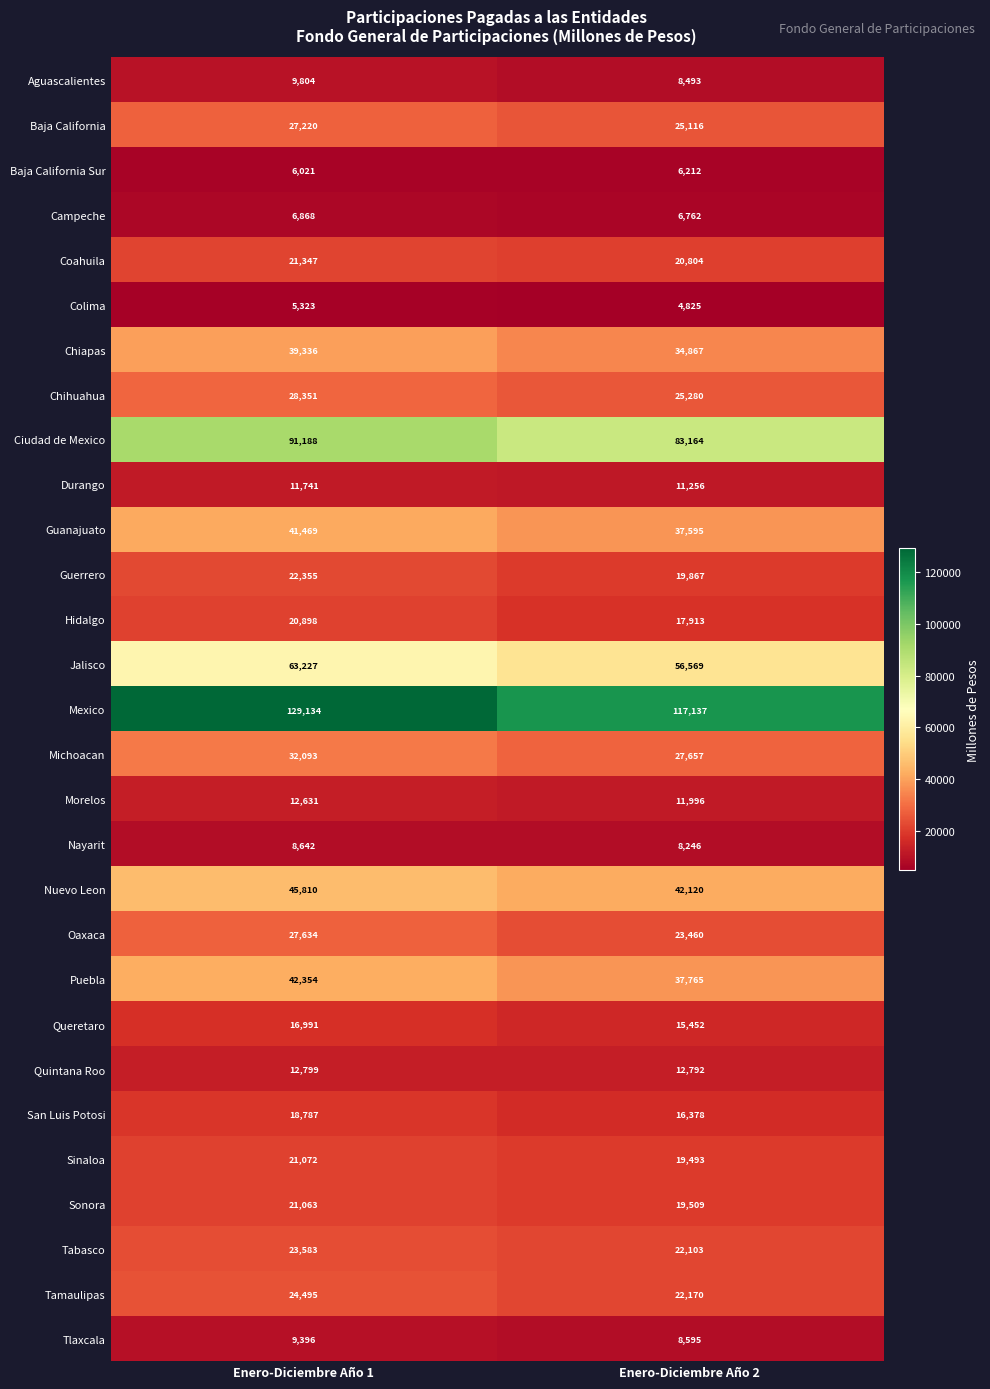

What is the sum of all Hidalgo values?

38811